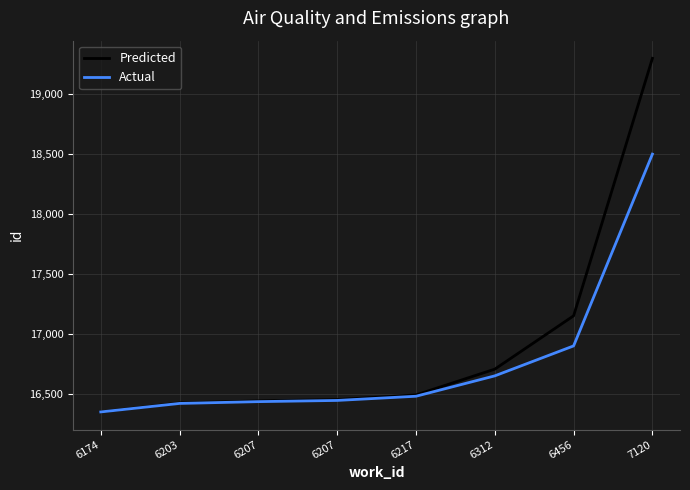

True or false: Predicted and Actual cross at least once.

False